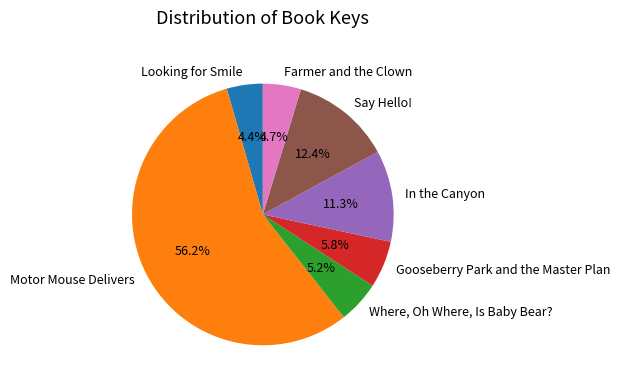

What is the largest slice in the pie chart?

Motor Mouse Delivers